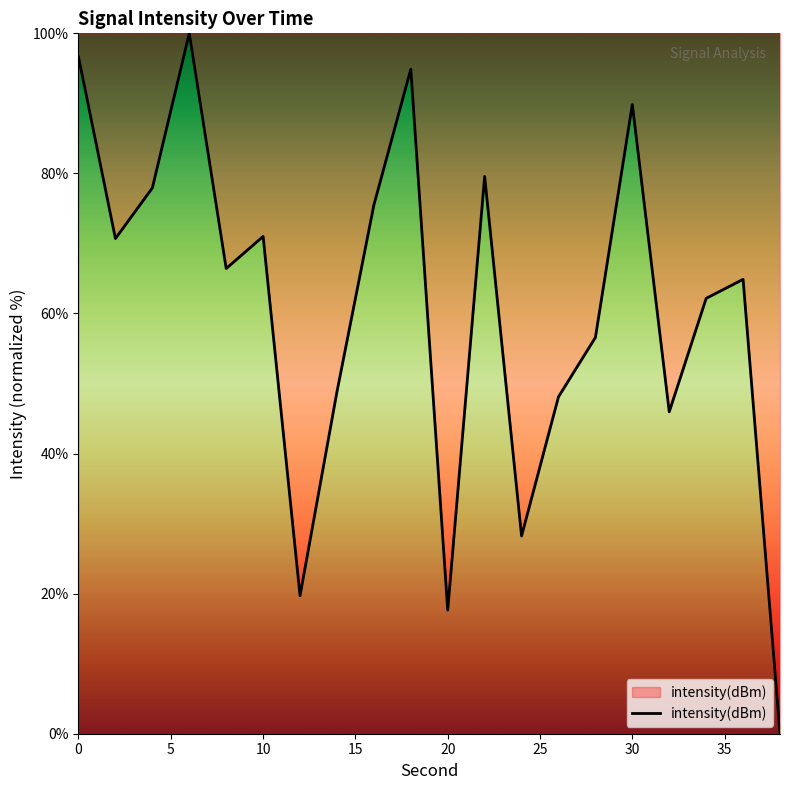

What is the difference between the maximum and minimum values?

100.0